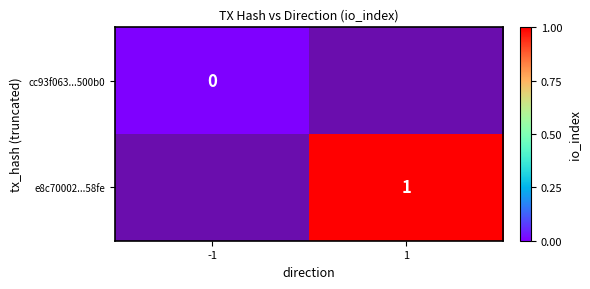

Is the value of cc93f063...500b0 at -1 greater than the value of e8c70002...58fe at 1?

No